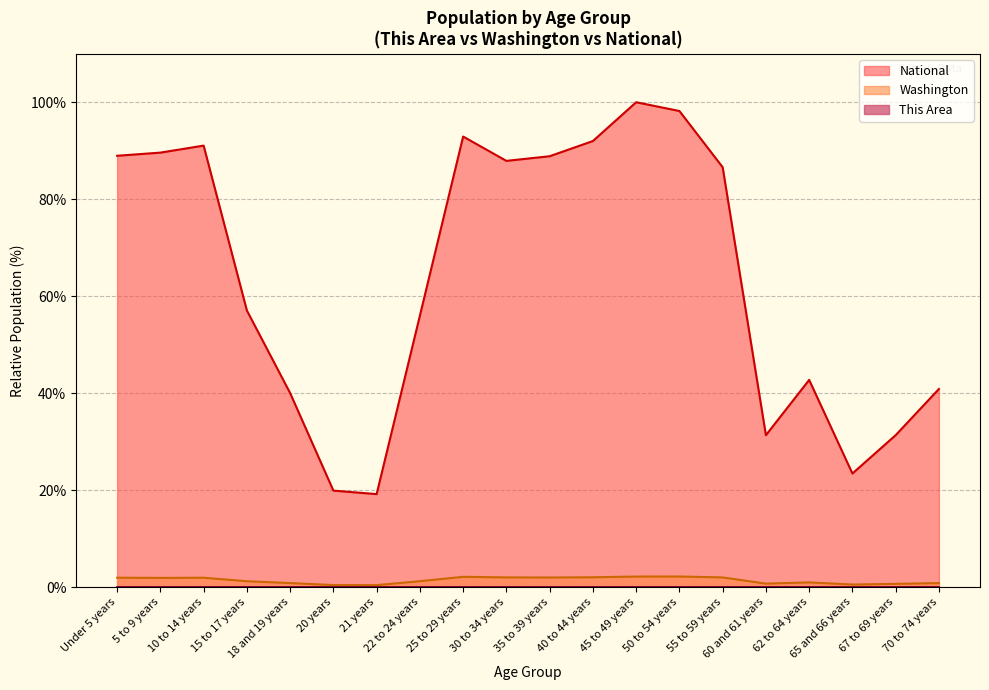

Reading left to right, extract all data points from this chart.

This Area: 0.0	0.0	0.0	0.0	0.0	0.0	0.0	0.0	0.0	0.0	0.0	0.0	0.0	0.0	0.0	0.0	0.0	0.0	0.0	0.0
Washington: 1.9	1.9	1.9	1.2	0.8	0.4	0.4	1.2	2.1	2.0	2.0	2.0	2.2	2.2	2.0	0.7	1.0	0.5	0.7	0.8
National: 89.0	89.6	91.1	57.0	40.0	19.9	19.2	56.0	92.9	87.9	88.9	92.0	100.0	98.2	86.6	31.3	42.7	23.4	31.3	40.9